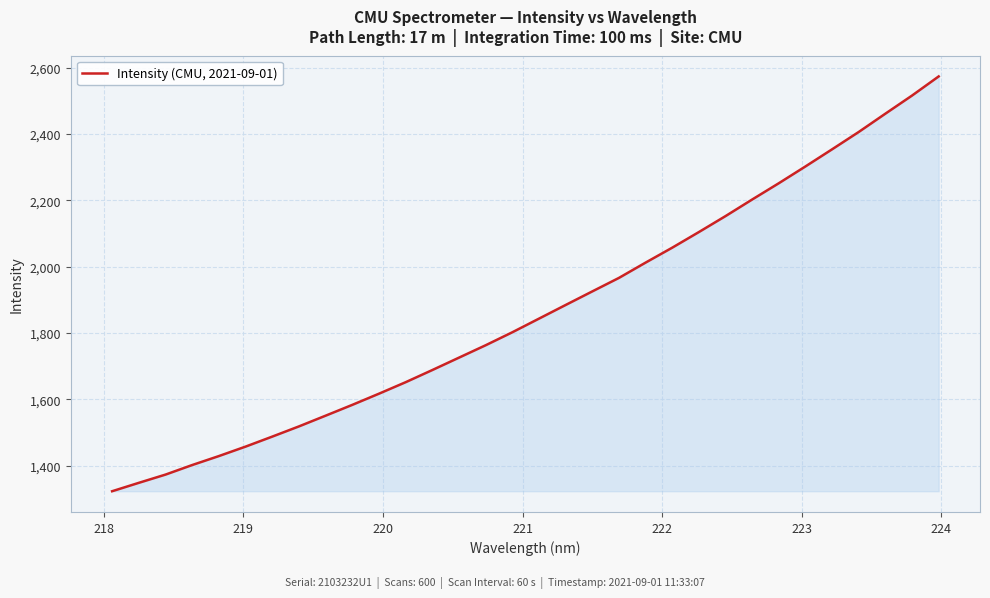

What is the difference between the maximum and minimum values?

1250.1